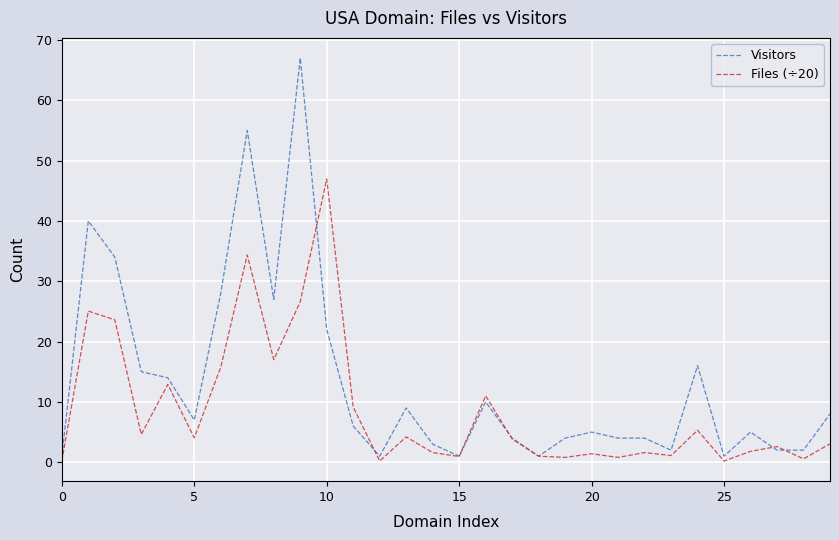

Which series has the largest range (max minus min)?

Visitors